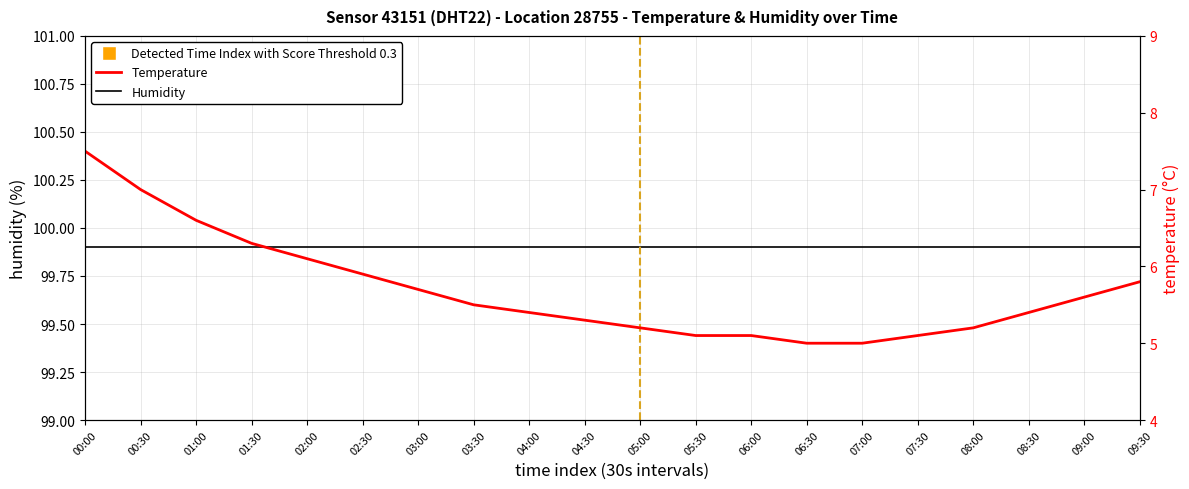

What is the greatest value displayed?

7.5